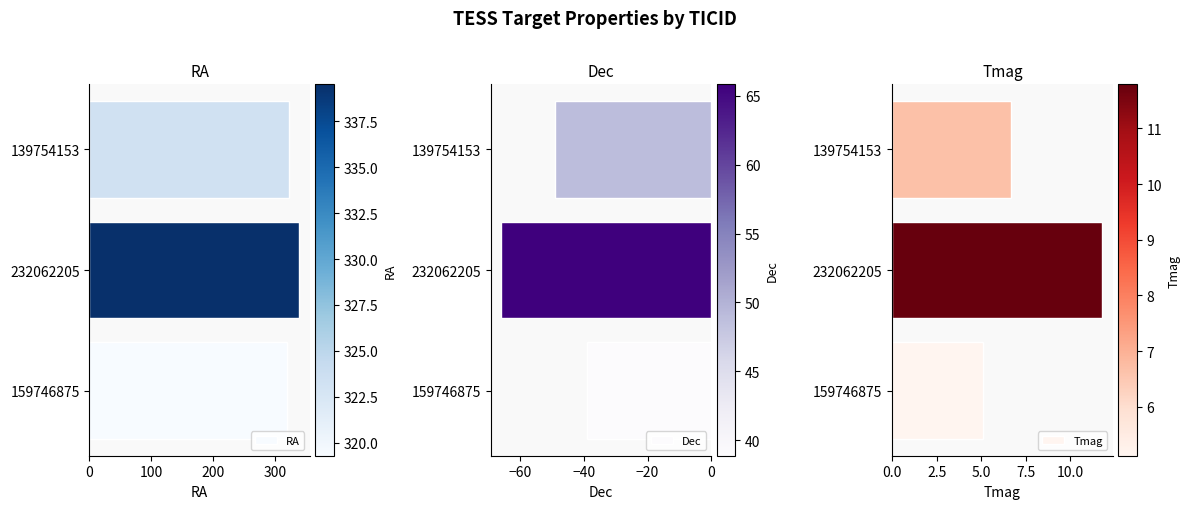

How many bars are there in total?

9